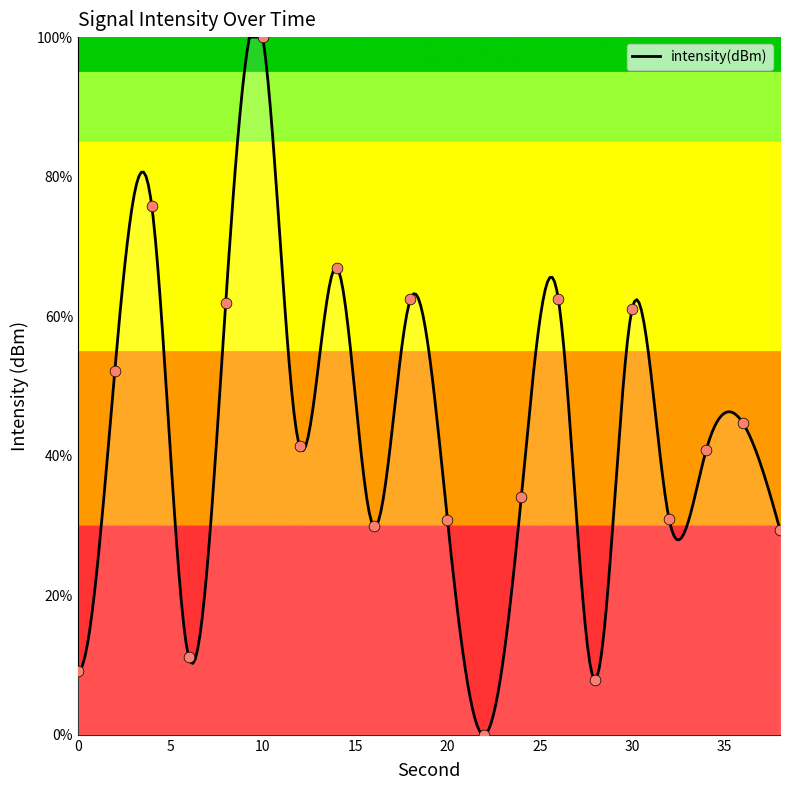

Between 8 and 22, which is larger?

8